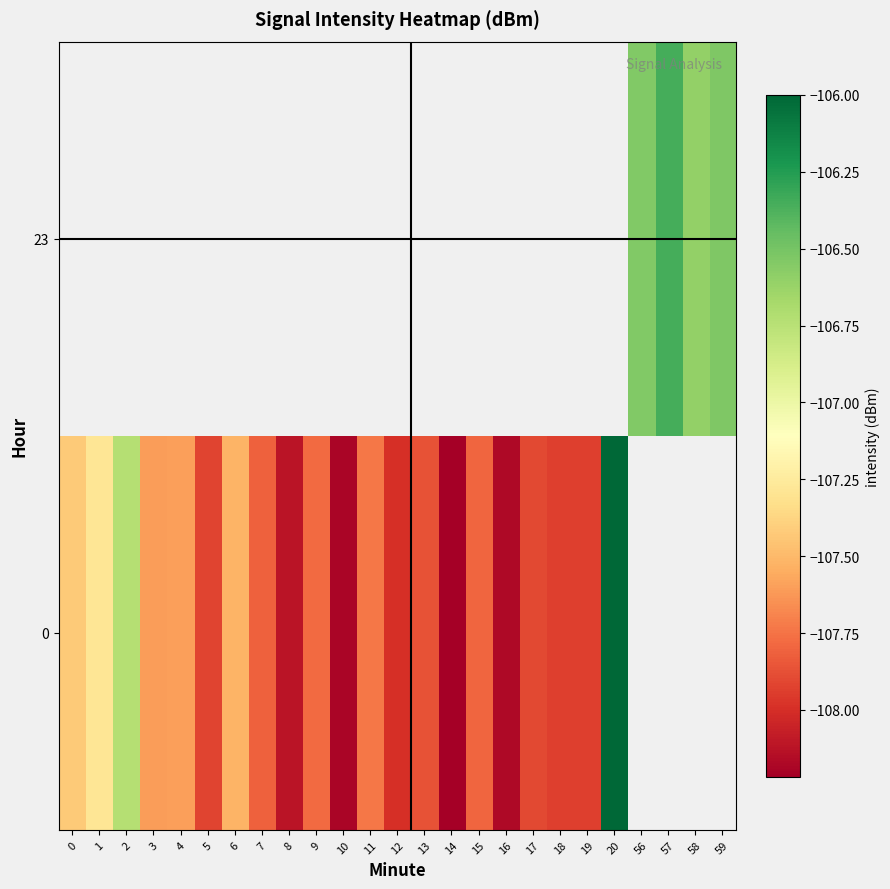

At which category does the chart reach its minimum across all series?

14